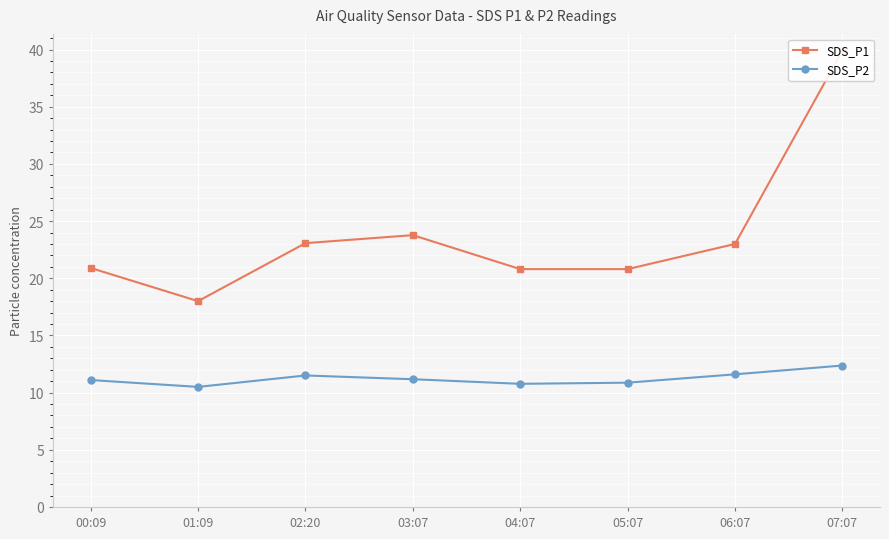

True or false: SDS_P1 and SDS_P2 intersect in this chart.

False